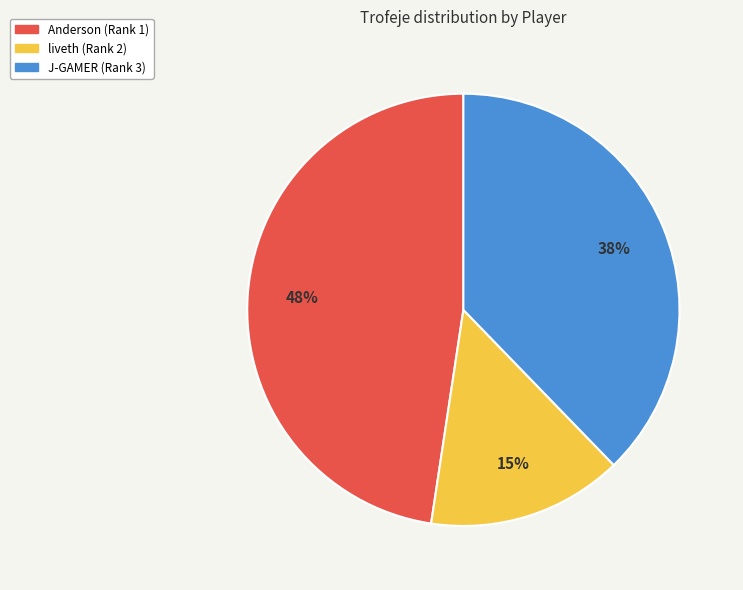

Is it true that Anderson (Rank 1) is 48% of the pie?

True